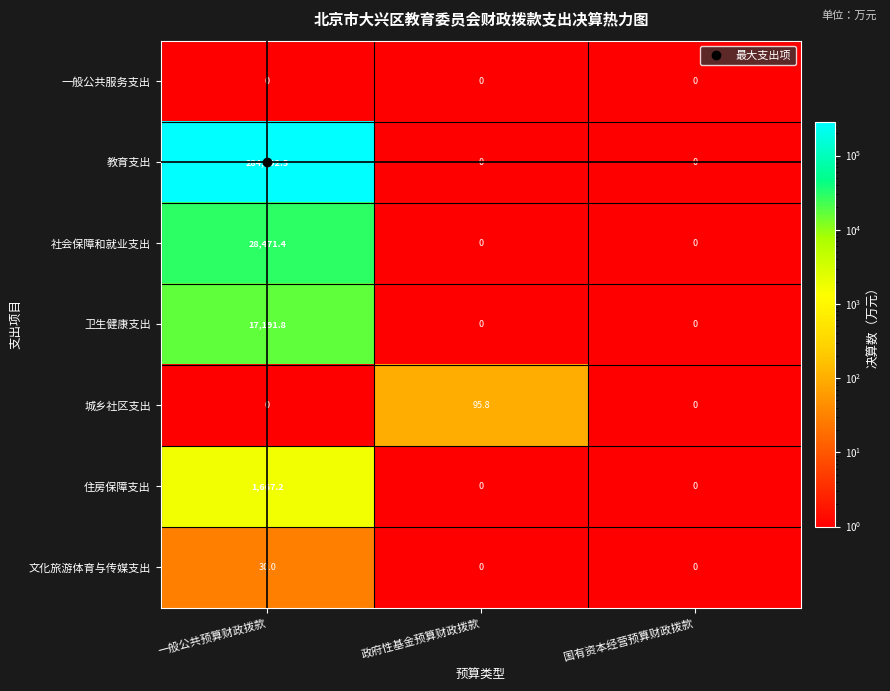

Rank the series by their maximum value, from lowest to highest.

一般公共服务支出, 文化旅游体育与传媒支出, 城乡社区支出, 住房保障支出, 卫生健康支出, 社会保障和就业支出, 教育支出